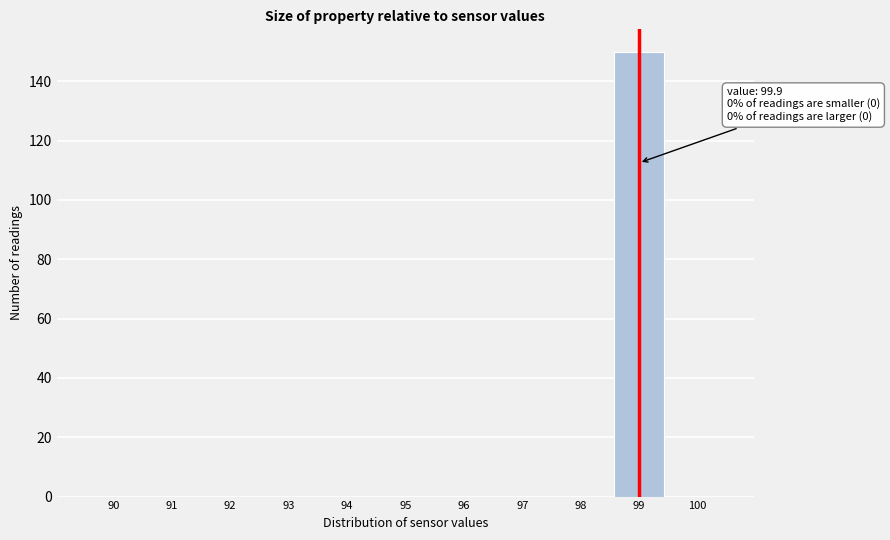

Reading left to right, what are all the values shown in this chart?

90=0	91=0	92=0	93=0	94=0	95=0	96=0	97=0	98=0	99=150	100=0